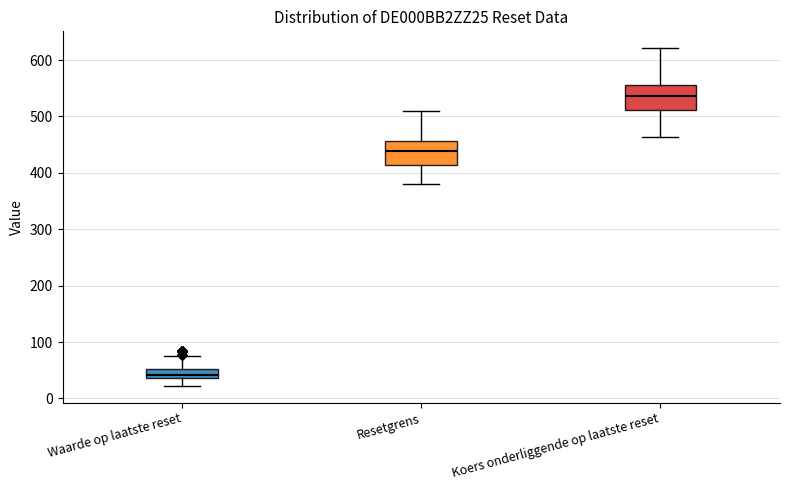

Reading left to right, transcribe this box plot: for each box, give where its median line is, the range the box spans, and where its two whiskers end, as read against the y-axis. The values are not printed on the chart, so give them approximately, as read against the axis.

Waarde op laatste reset: median 40 (just above the box's lower edge), box 40 to 50, whiskers 20 to 80
Resetgrens: median 440, box 410 to 460, whiskers 380 to 510
Koers onderliggende op laatste reset: median 540, box 510 to 560, whiskers 460 to 620